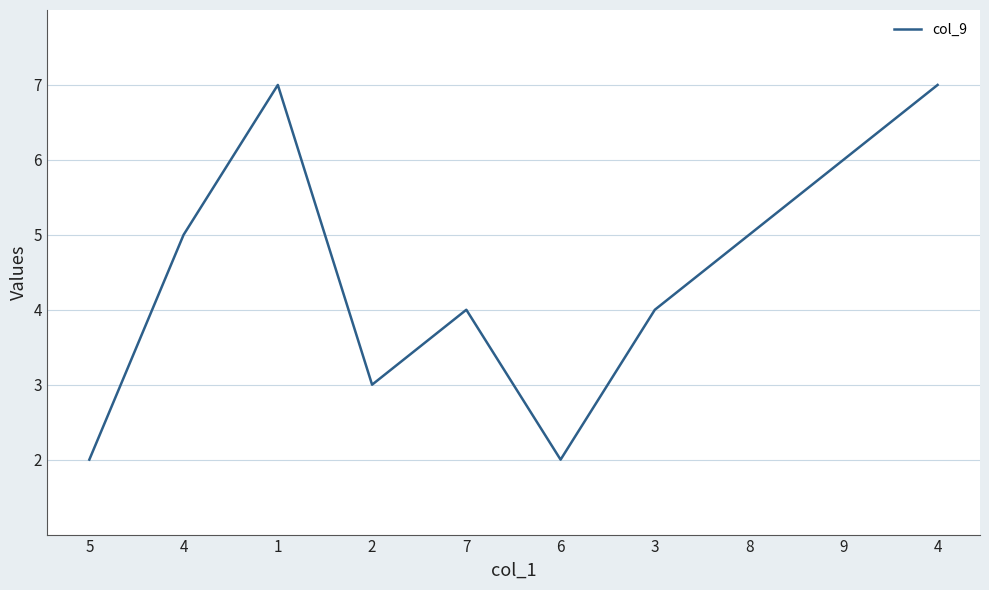

How many lines are shown in the chart?

1